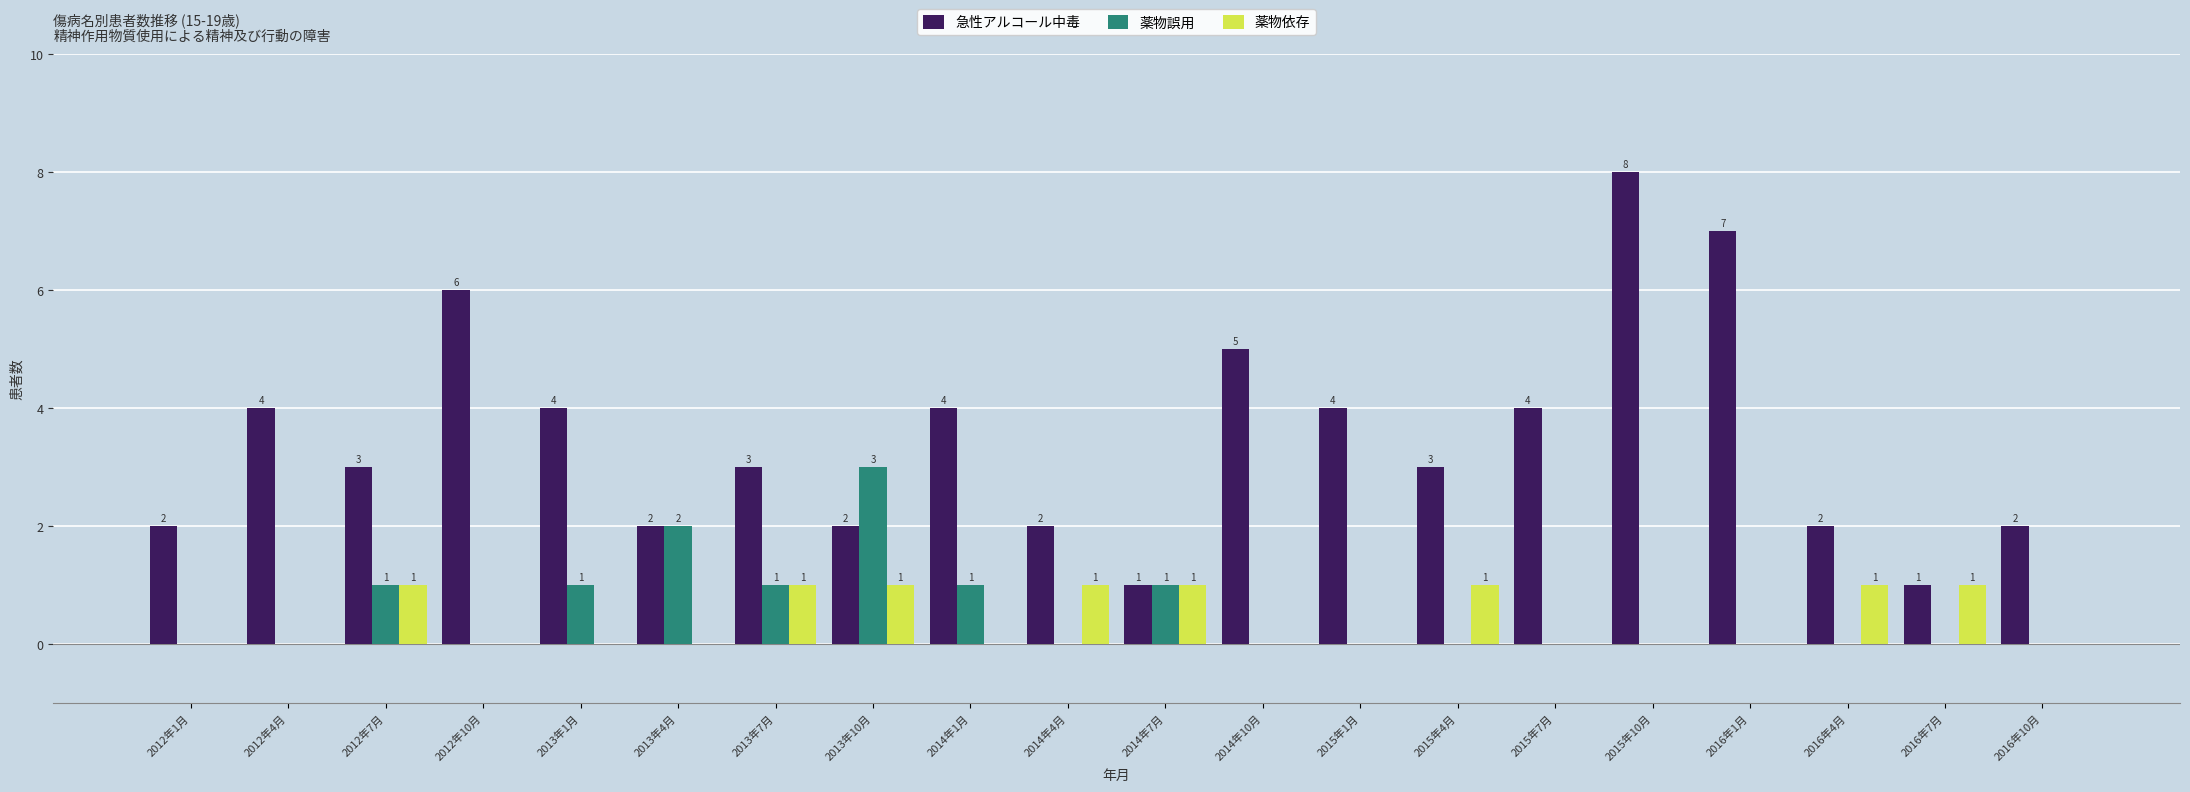

What is the greatest value displayed?

8